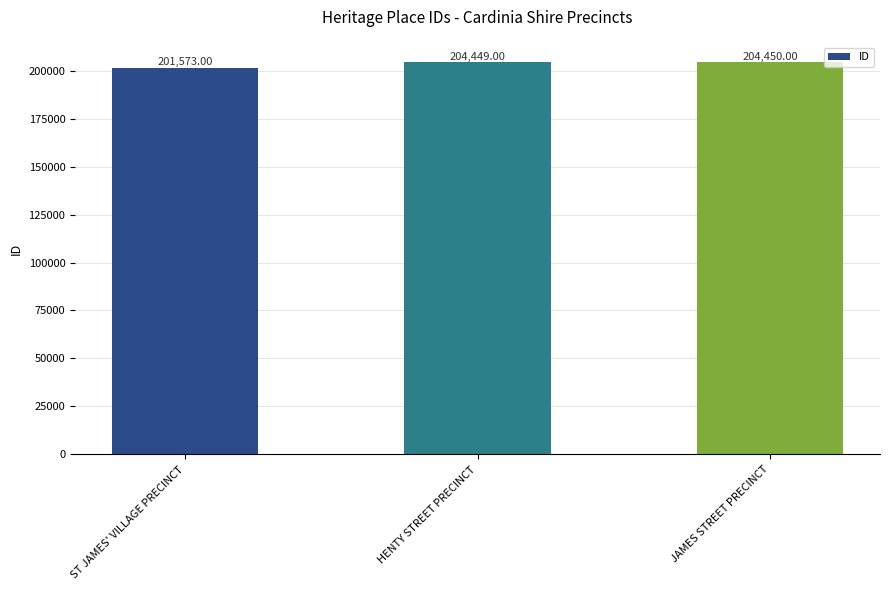

What is the change in value from ST JAMES' VILLAGE PRECINCT to HENTY STREET PRECINCT?

+2876